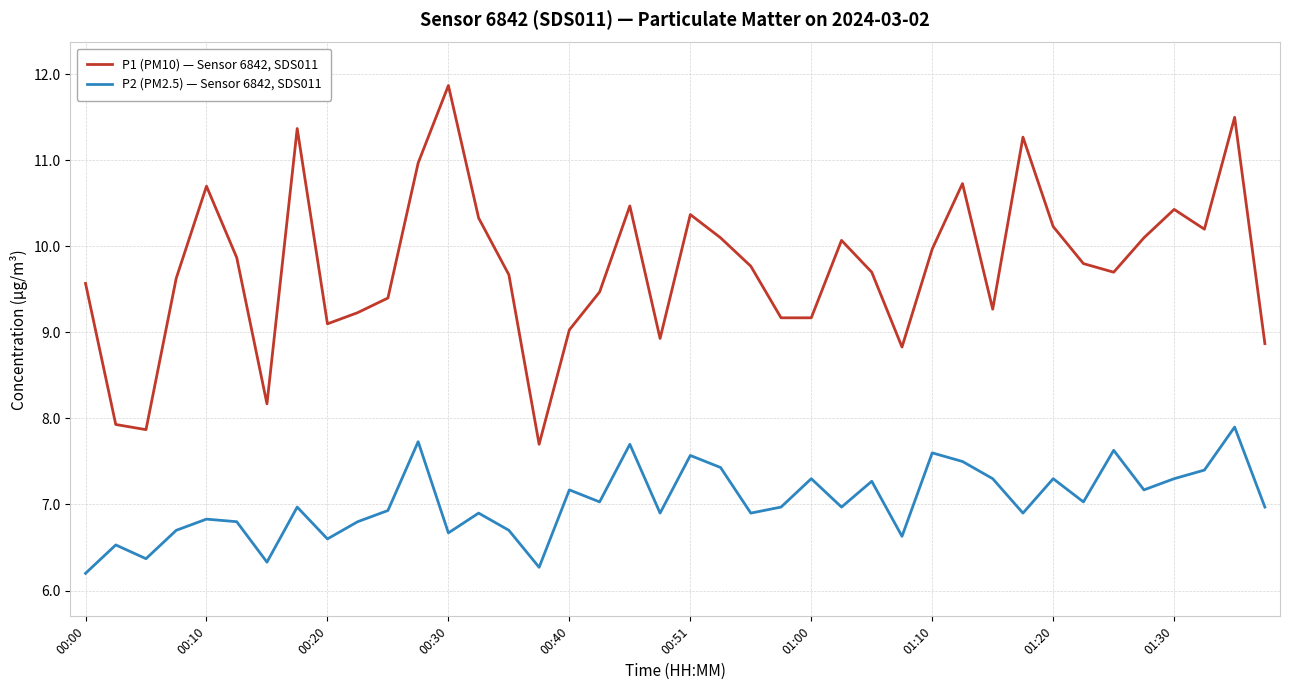

What is the minimum value shown in the chart?

6.2